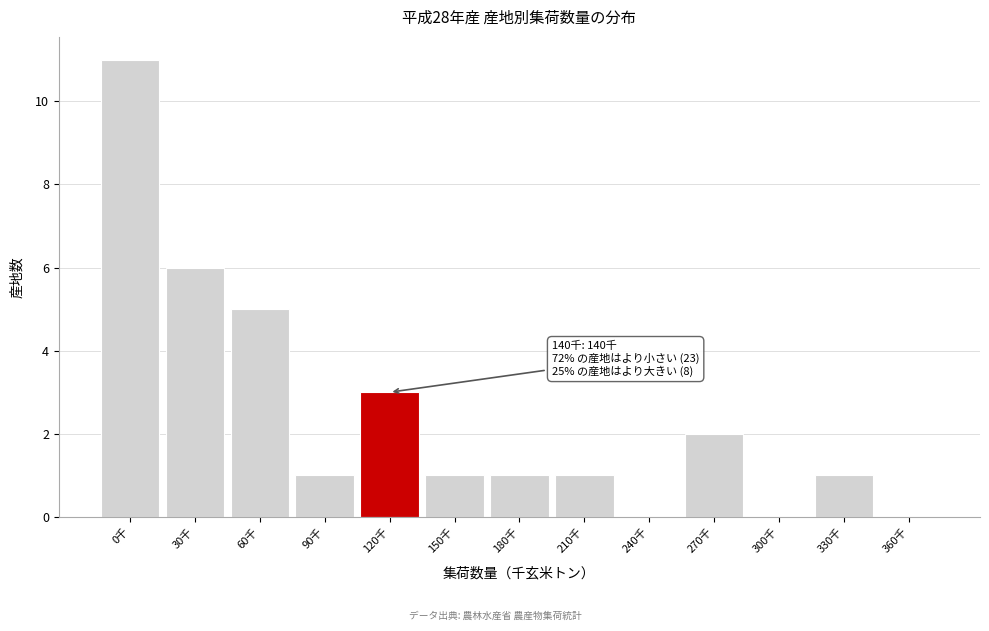

Reading left to right, extract all data points from this chart.

0千=11	30千=6	60千=5	90千=1	120千=3	150千=1	180千=1	210千=1	240千=0	270千=2	300千=0	330千=1	360千=0